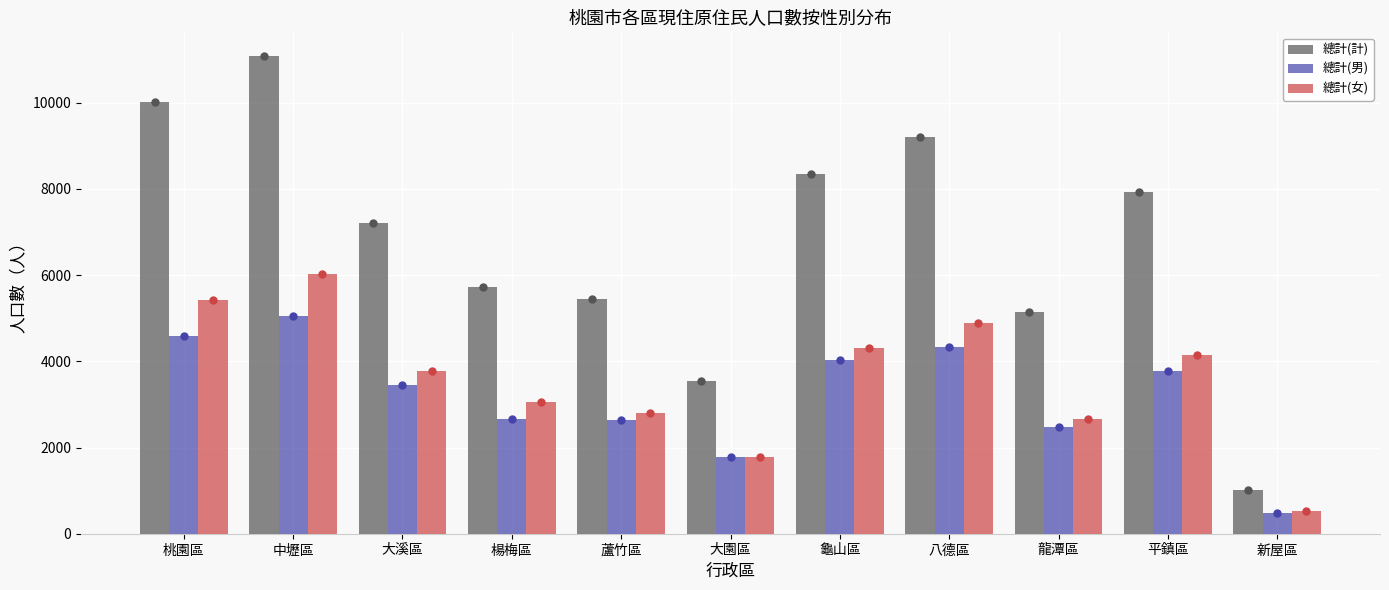

At how many categories does at least one series exceed 7595?

5